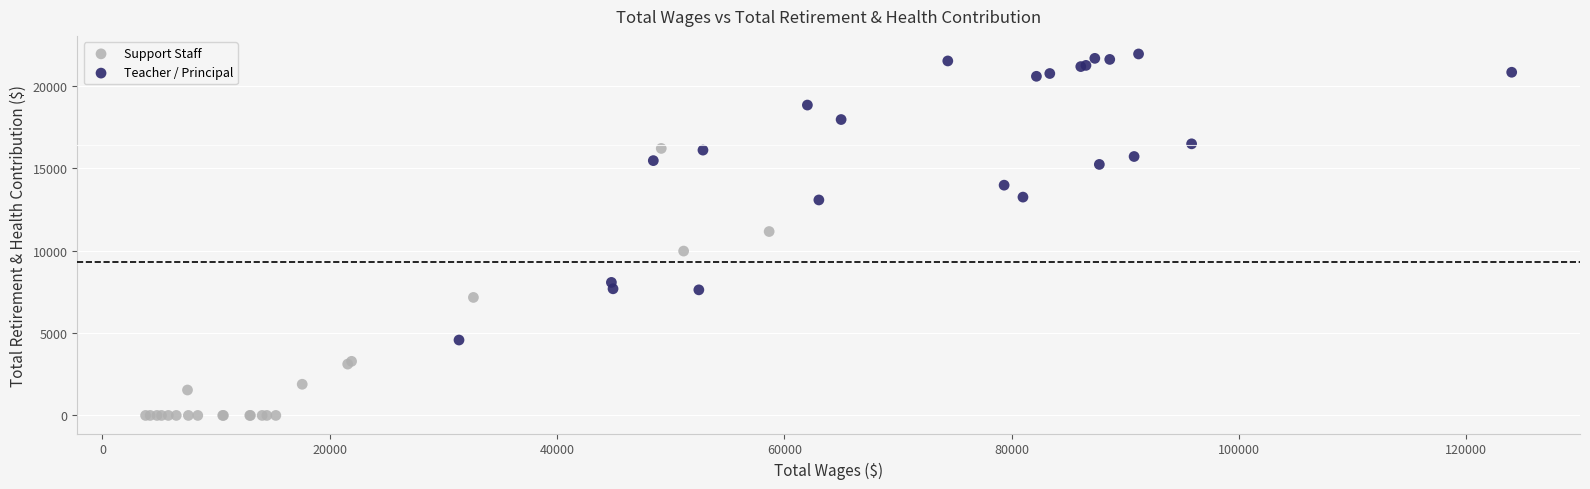

Which series has the widest spread of Y values?

Teacher / Principal